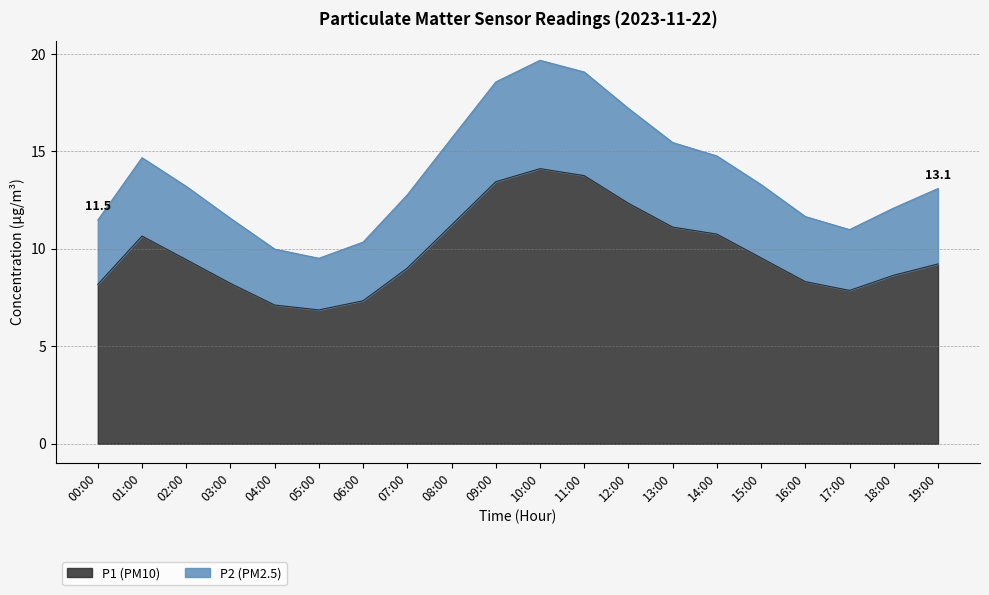

List the labels in order of P2 (PM2.5) value, smallest first.

05:00, 04:00, 06:00, 17:00, 00:00, 03:00, 16:00, 18:00, 07:00, 19:00, 02:00, 15:00, 01:00, 14:00, 13:00, 08:00, 12:00, 09:00, 11:00, 10:00